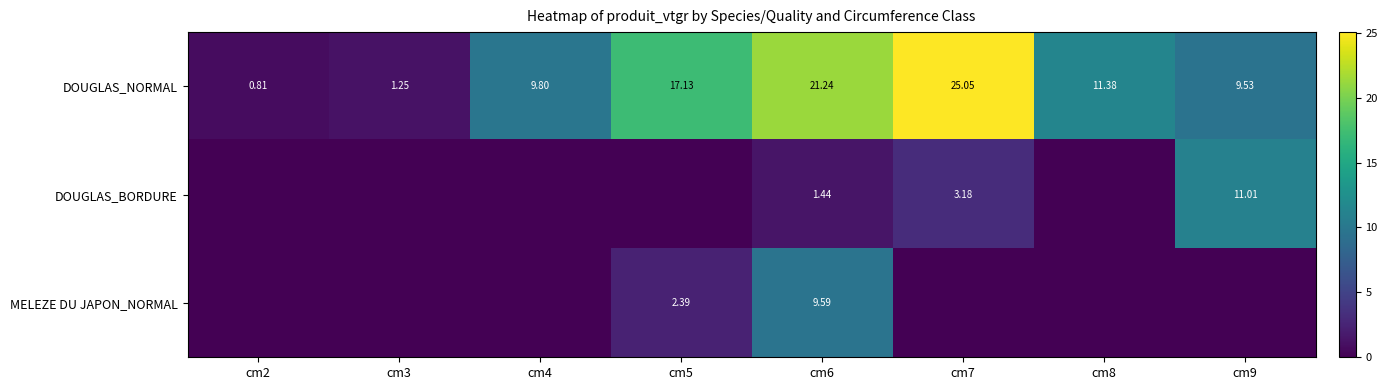

Rank the categories by DOUGLAS_NORMAL value from highest to lowest.

cm7, cm6, cm5, cm8, cm4, cm9, cm3, cm2